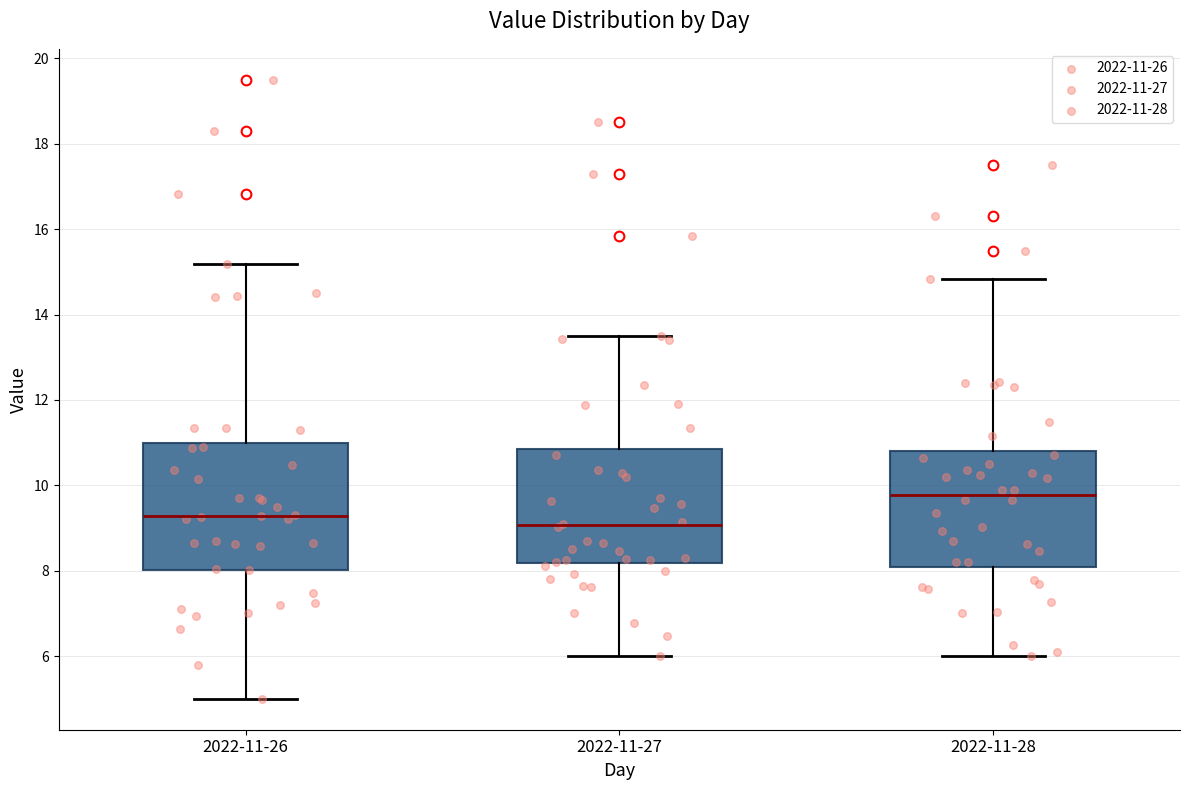

Which box is the tallest, from its lower edge to its upper edge?

2022-11-26